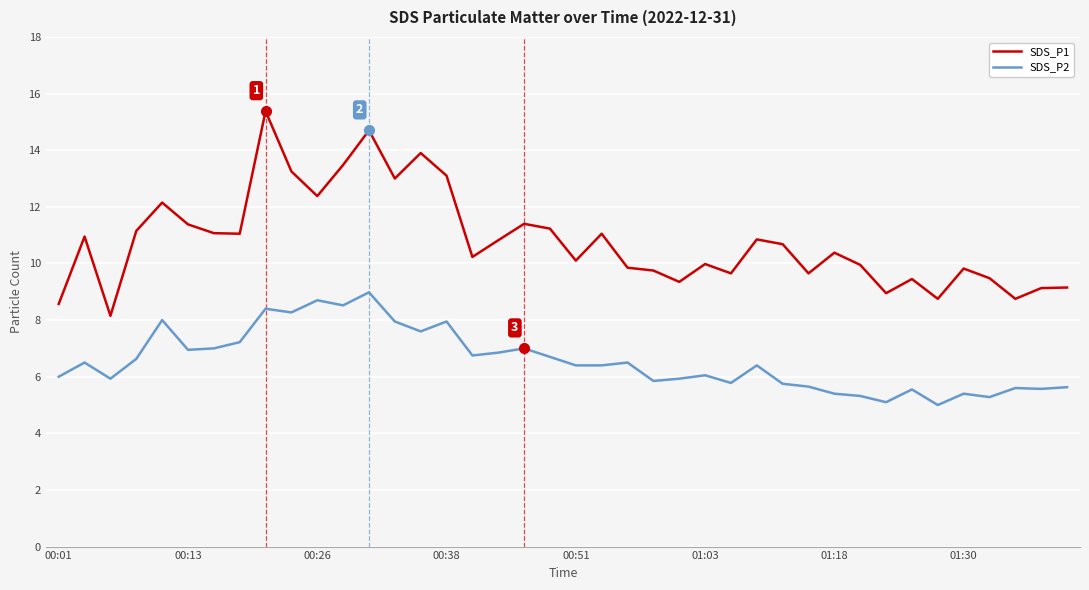

True or false: SDS_P2 and SDS_P1 intersect in this chart.

False